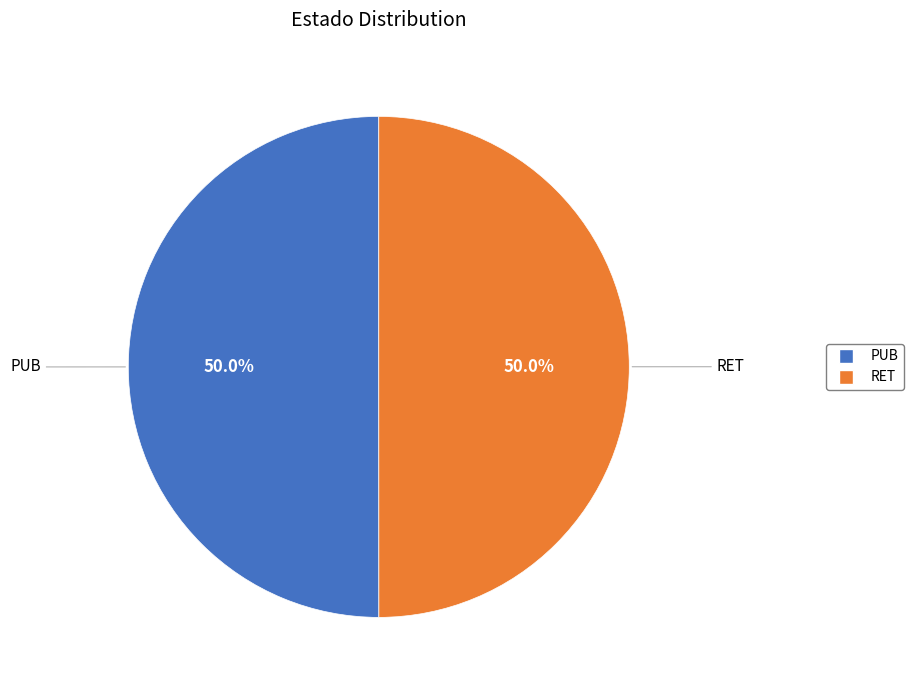

Is the sum of PUB and RET greater than half?

Yes